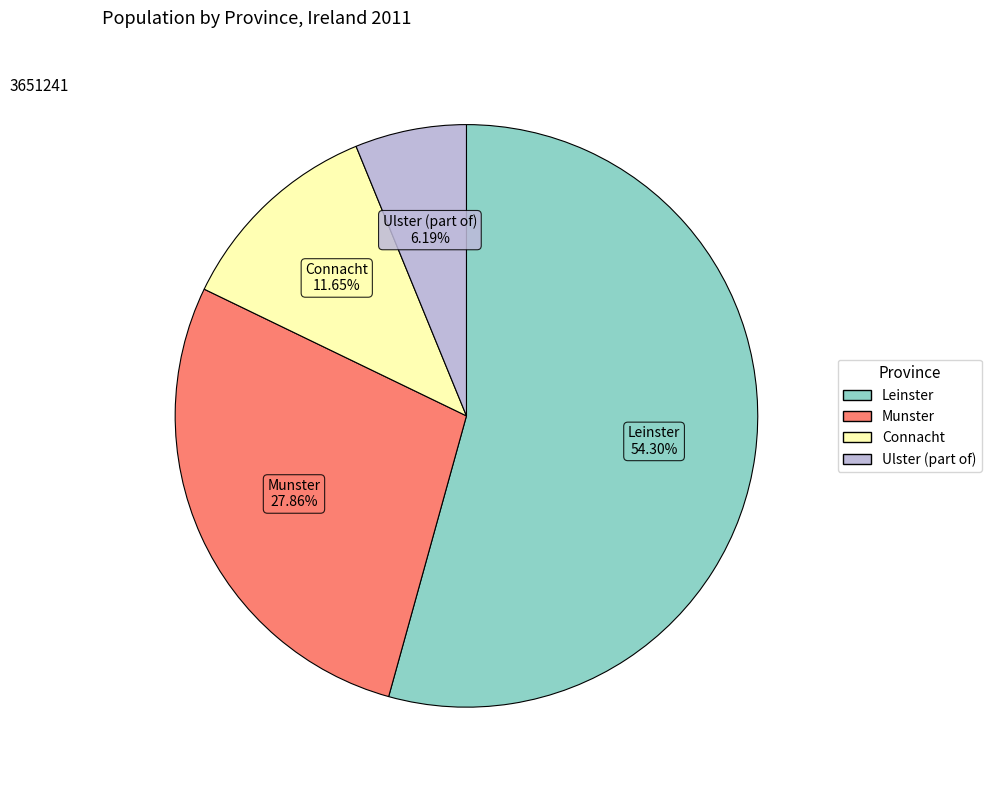

Which slice is the smallest?

Ulster (part of)